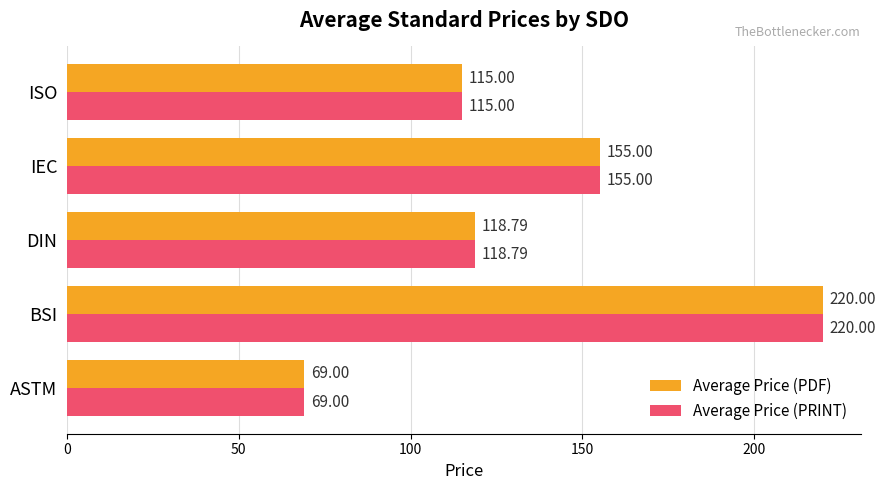

What is the difference between the Average Price (PDF) values at IEC and ASTM?

86.0